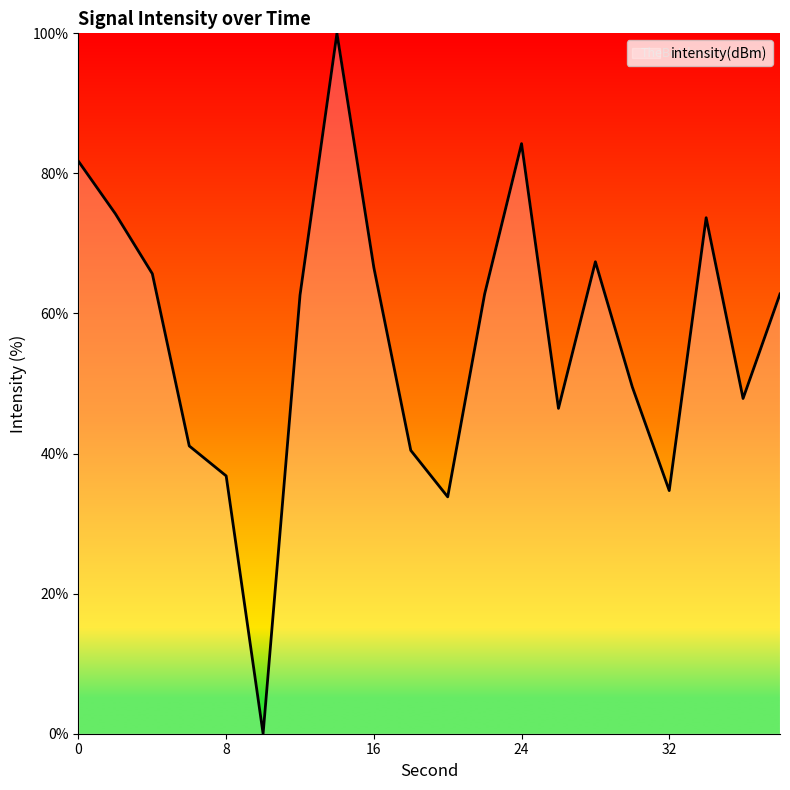

How many positive values are there?

19